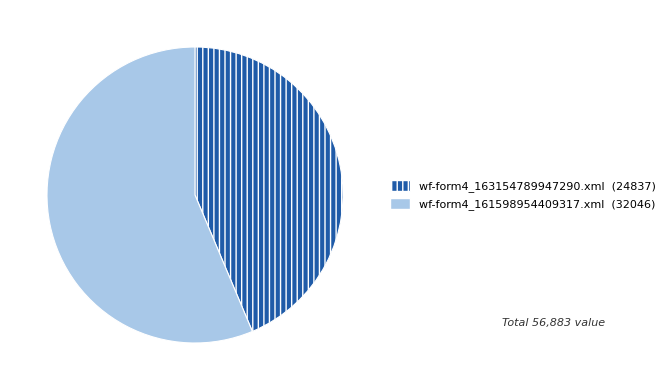

What is the largest slice in the pie chart?

wf-form4_161598954409317.xml (32046)